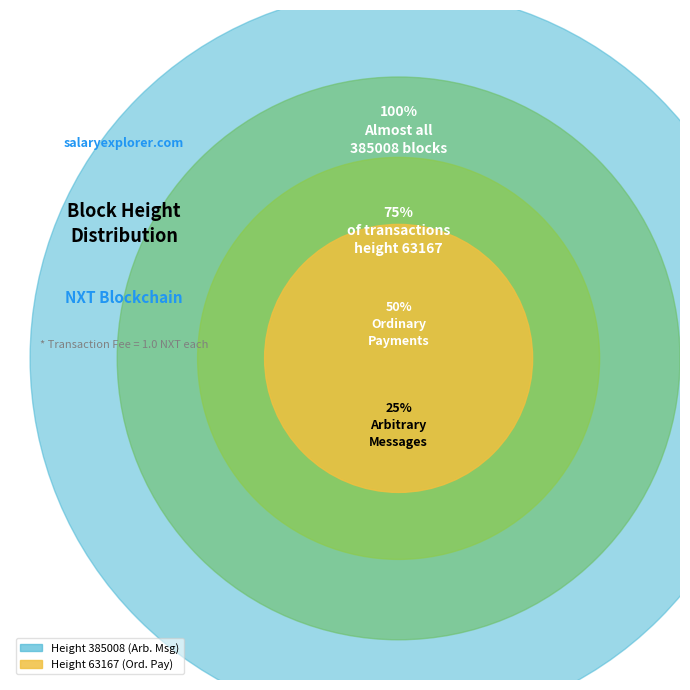

How many segments does this pie chart have?

2